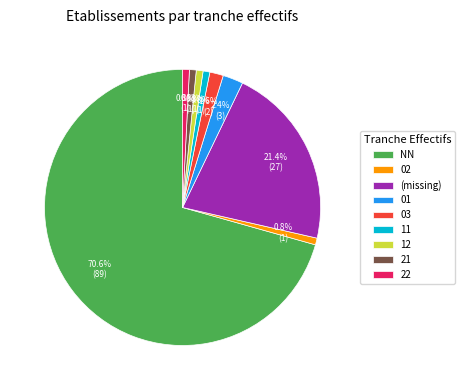

To the nearest percent, what is the combined percentage of 01 and 02?

3%